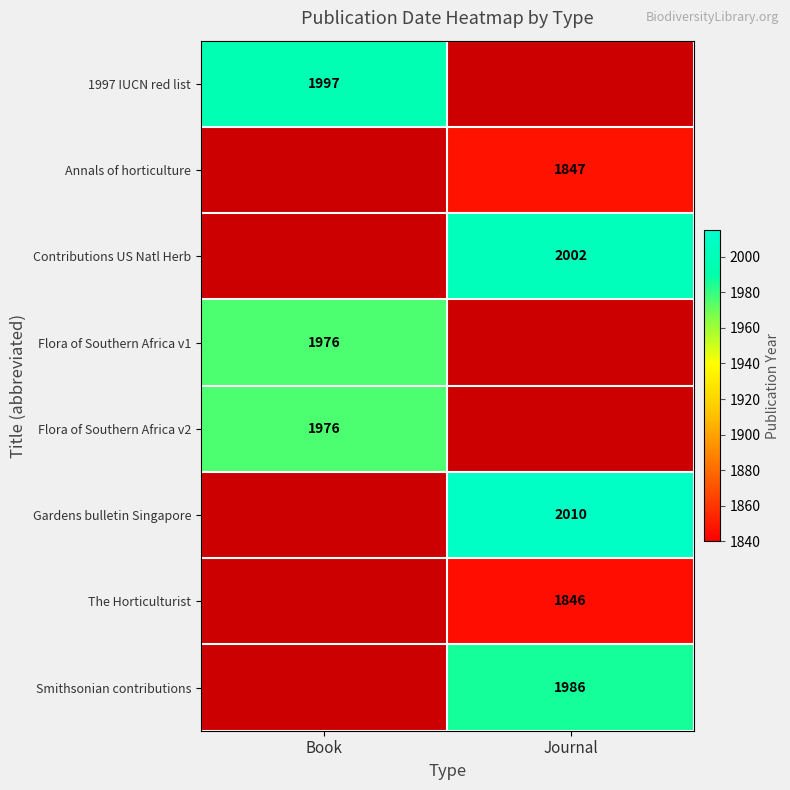

The 1997 IUCN red list series shows 3489 at Book. True or false?

False